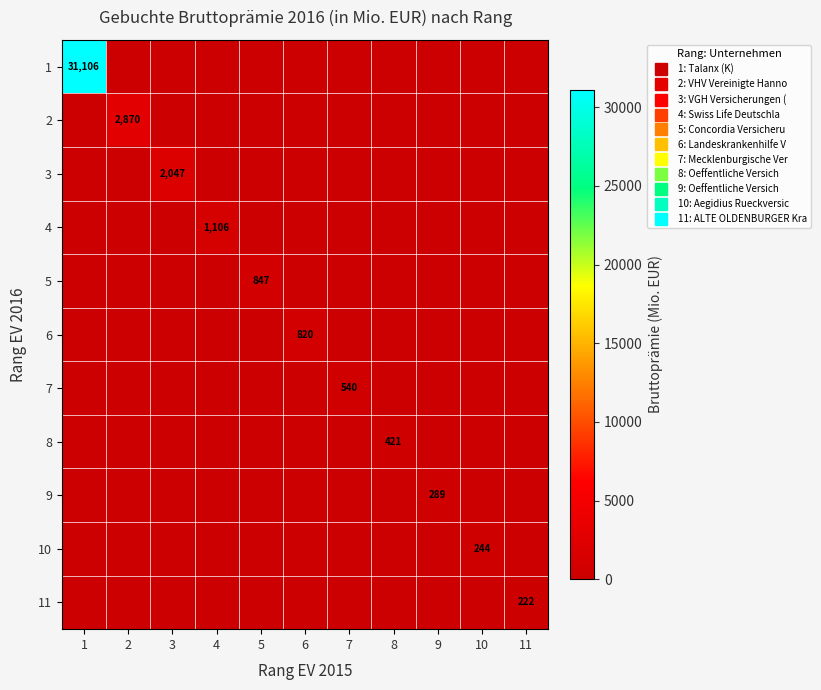

At 7, list the series in order from largest to smallest.

7, 1, 2, 3, 4, 5, 6, 8, 9, 10, 11